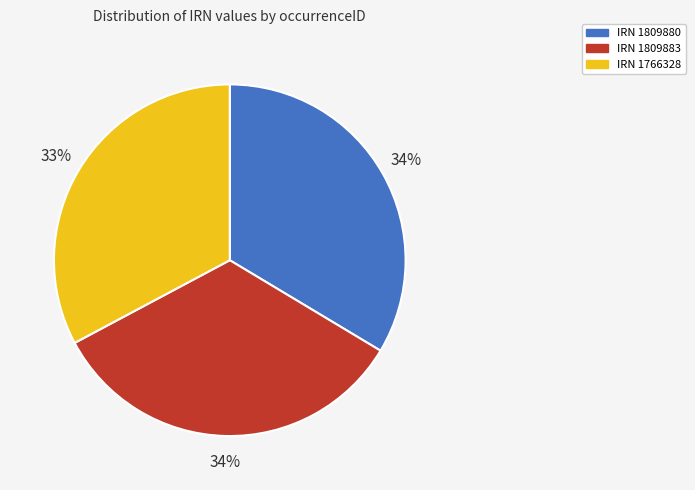

What percentage is the IRN 1809883 slice, to the nearest percent?

34%